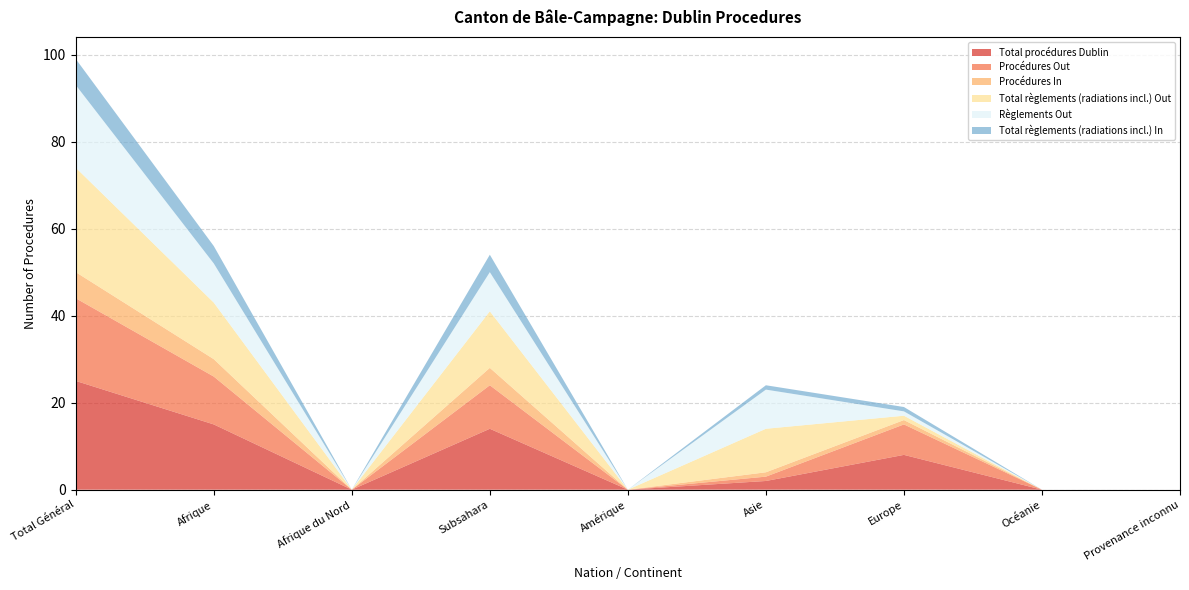

Reading left to right, list all the values displayed in this chart.

Total procédures Dublin: 25	15	0	14	0	2	8	0	0
Procédures Out: 19	11	0	10	0	1	7	0	0
Procédures In: 6	4	0	4	0	1	1	0	0
Total règlements (radiations incl.) Out: 24	13	0	13	0	10	1	0	0
Règlements Out: 19	9	0	9	0	9	1	0	0
Total règlements (radiations incl.) In: 6	4	0	4	0	1	1	0	0